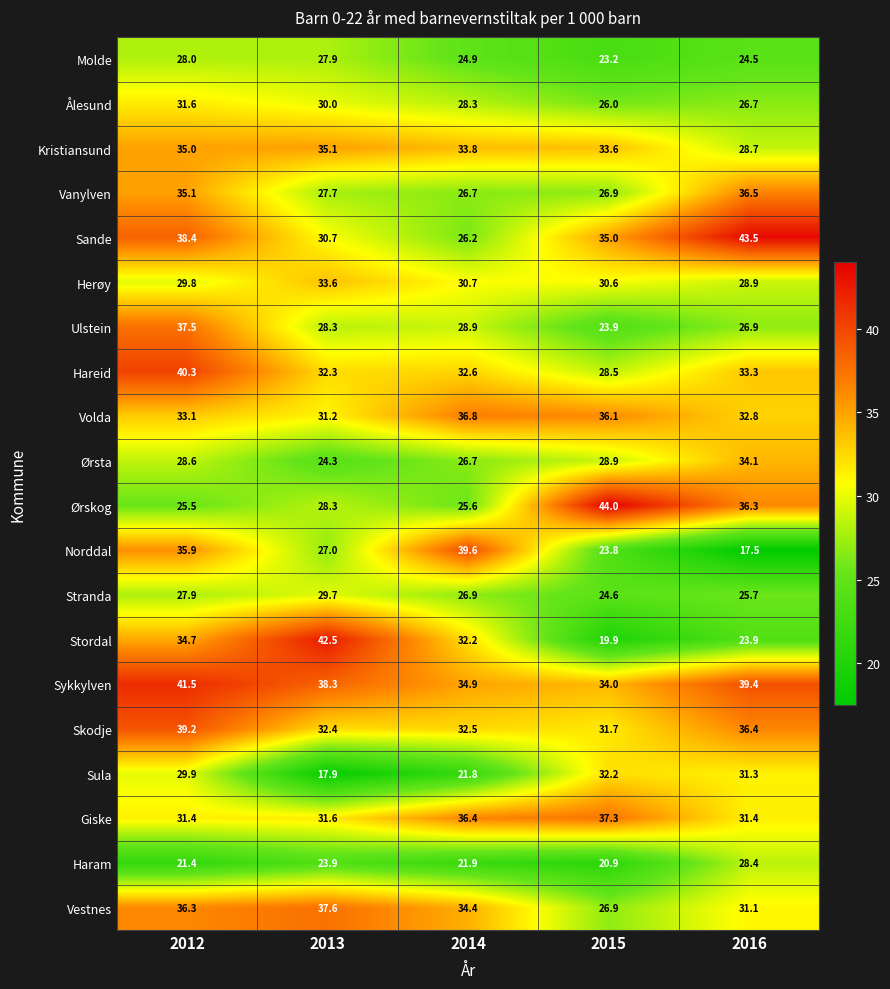

Where is Vestnes nearest to the value 32?

2016